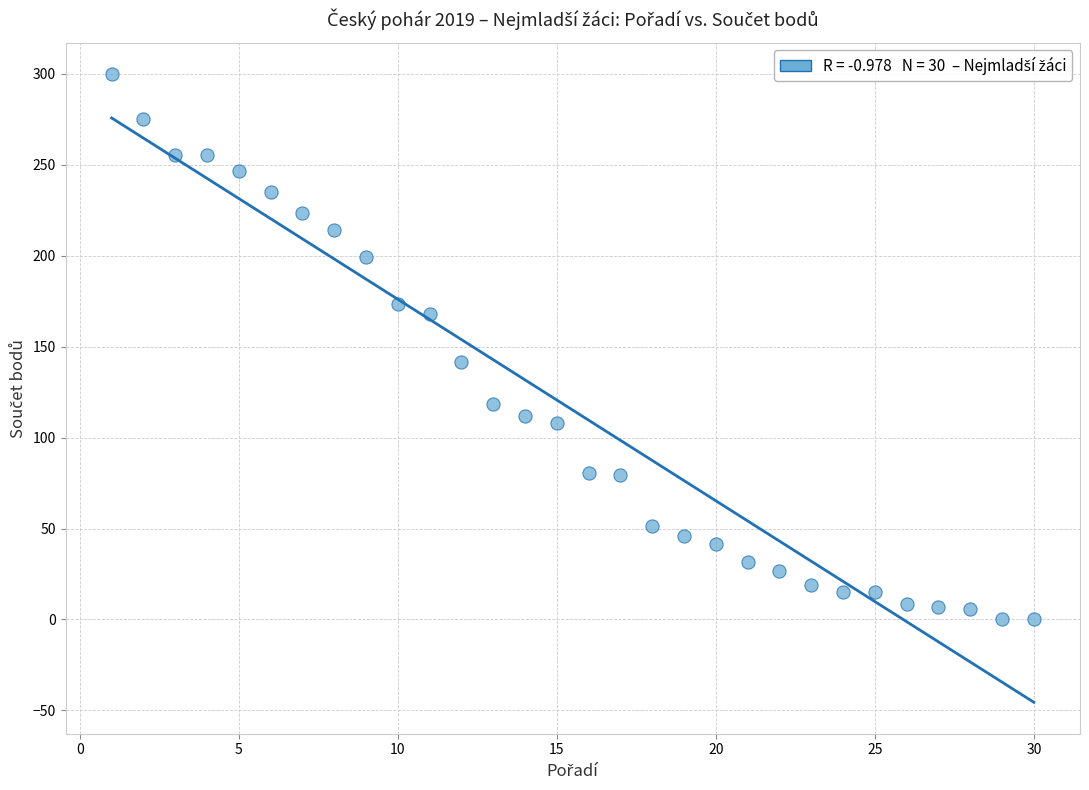

What Y value in the scatter plot is closest to 150?

141.8